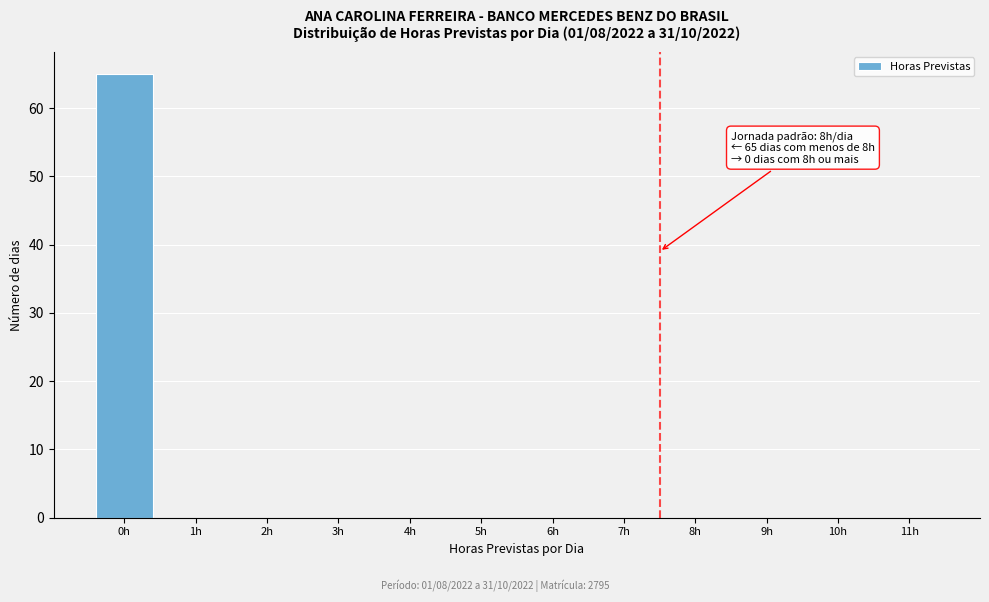

Reading right to left, extract all data points from this chart.

11h=0	10h=0	9h=0	8h=0	7h=0	6h=0	5h=0	4h=0	3h=0	2h=0	1h=0	0h=65